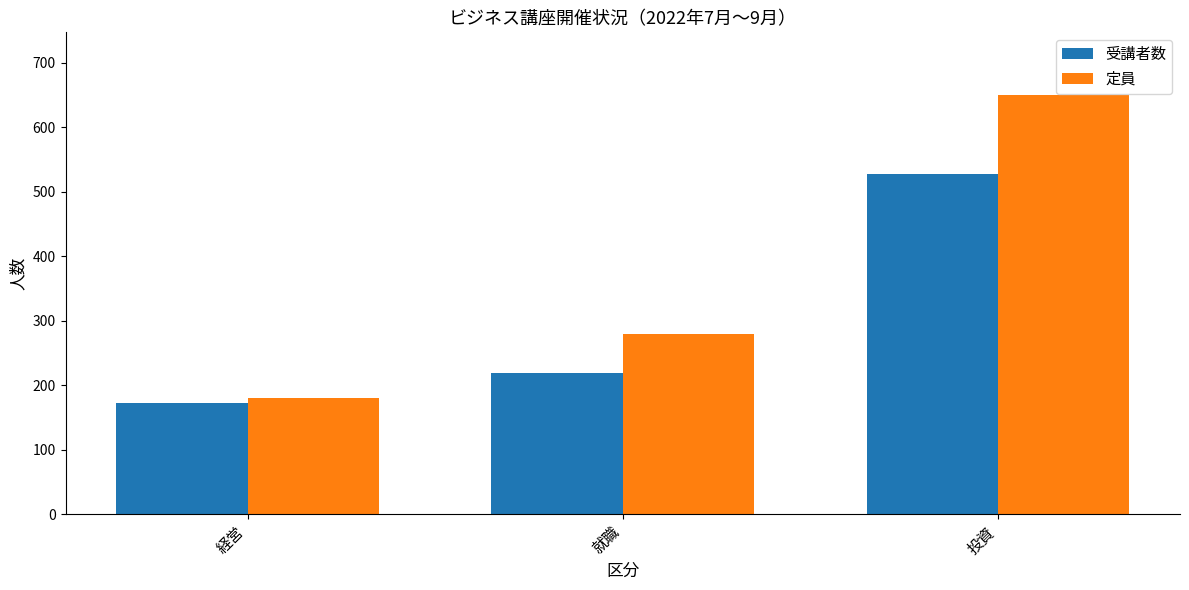

How many groups of bars are there?

3